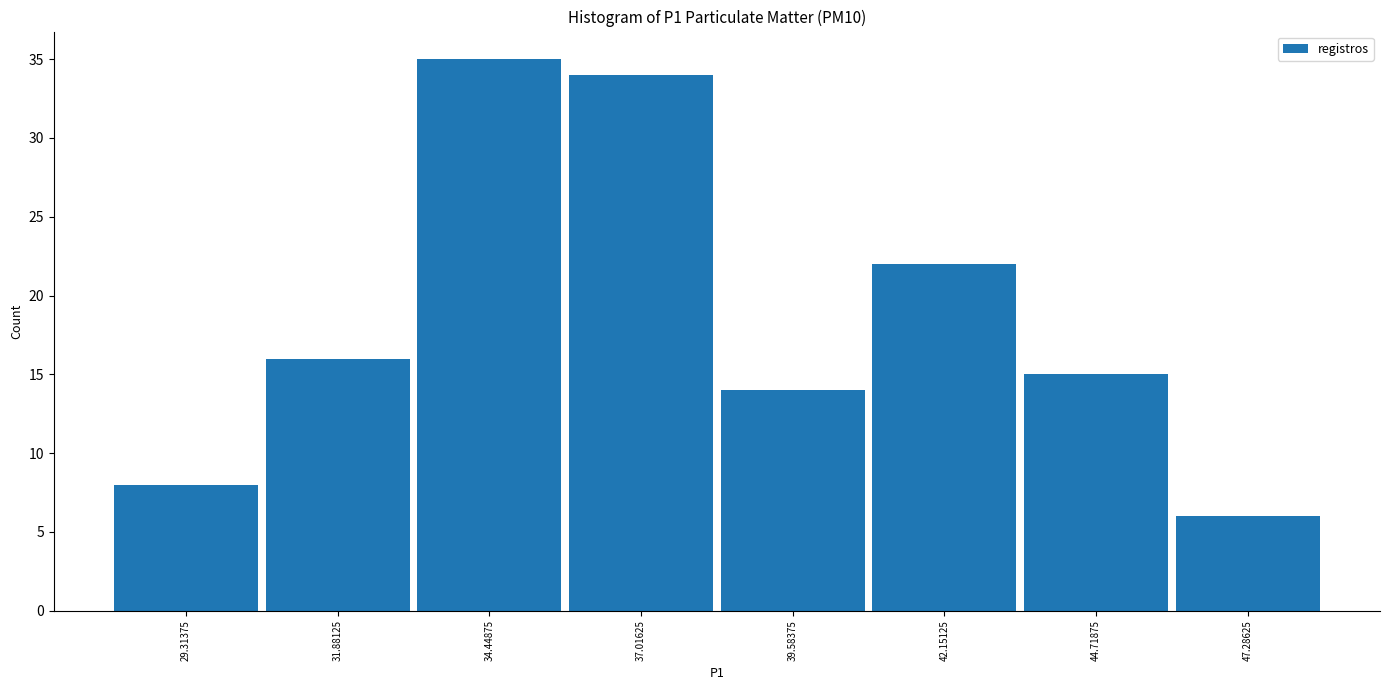

Over which range of the x-axis is the bar tallest?

33.0 to 35.5